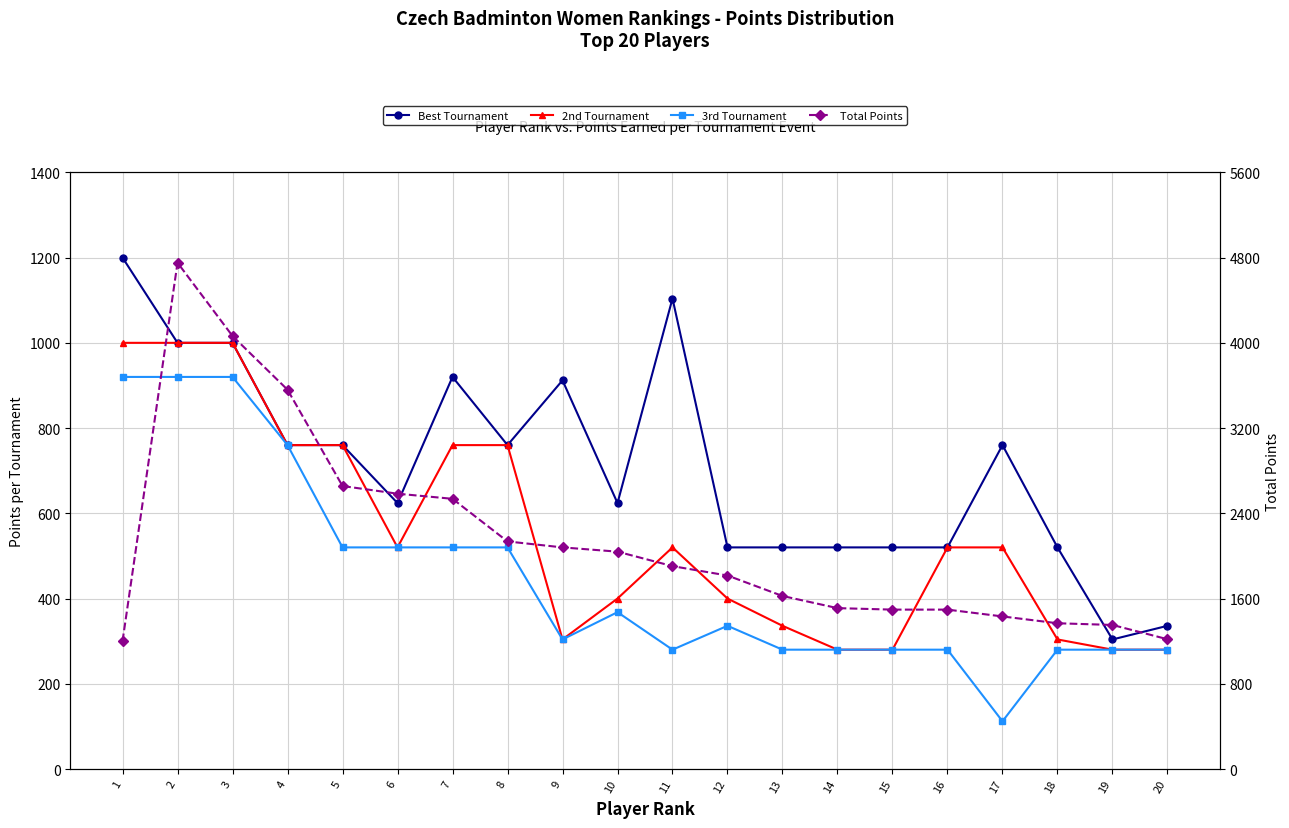

How many series are shown in this chart?

4